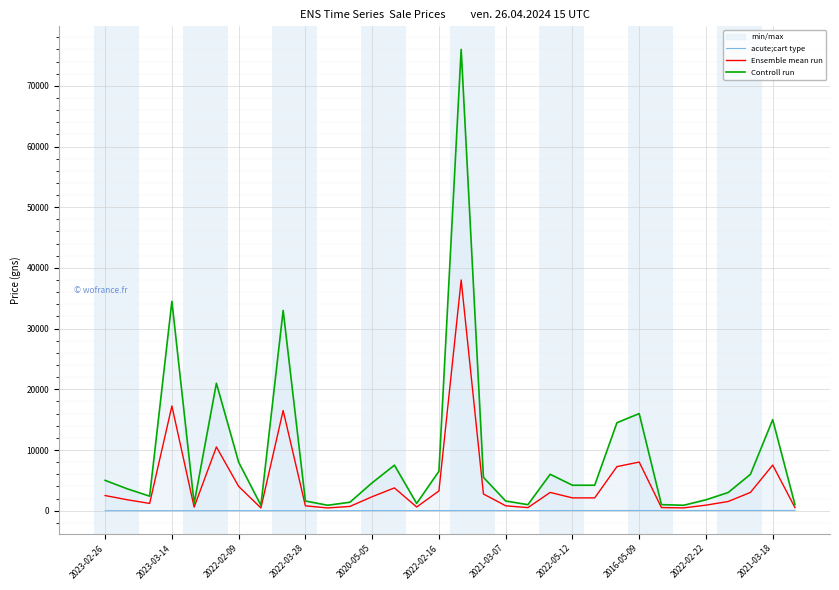

Read the Ensemble mean run value at 29.

3018.5